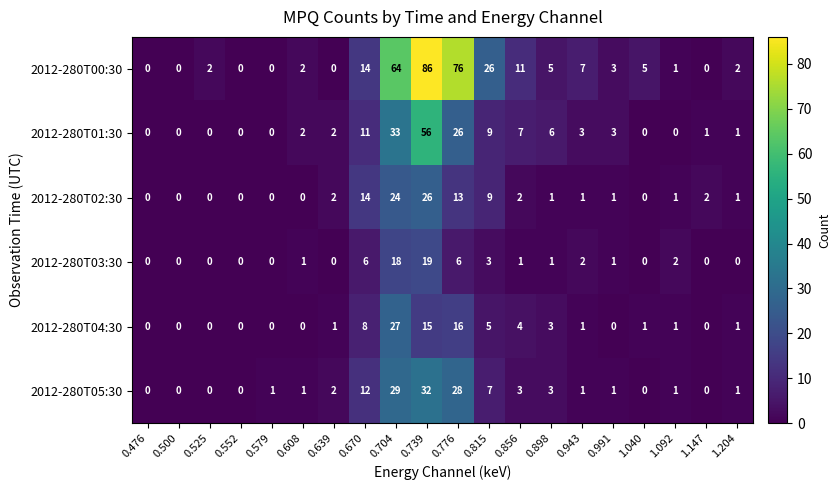

At 0.704, list the series in order from smallest to largest.

2012-280T03:30, 2012-280T02:30, 2012-280T04:30, 2012-280T05:30, 2012-280T01:30, 2012-280T00:30